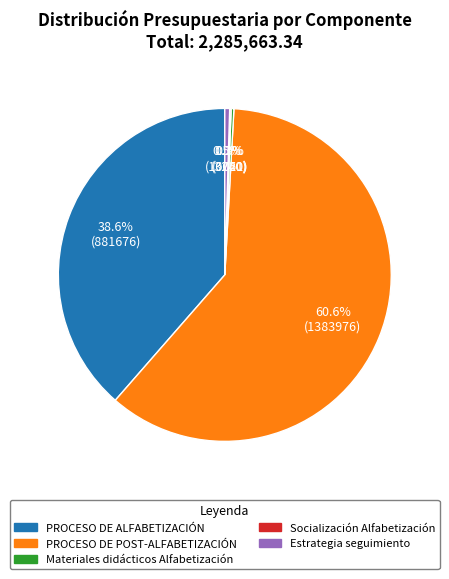

Which slice is the largest?

PROCESO DE POST-ALFABETIZACIÓN